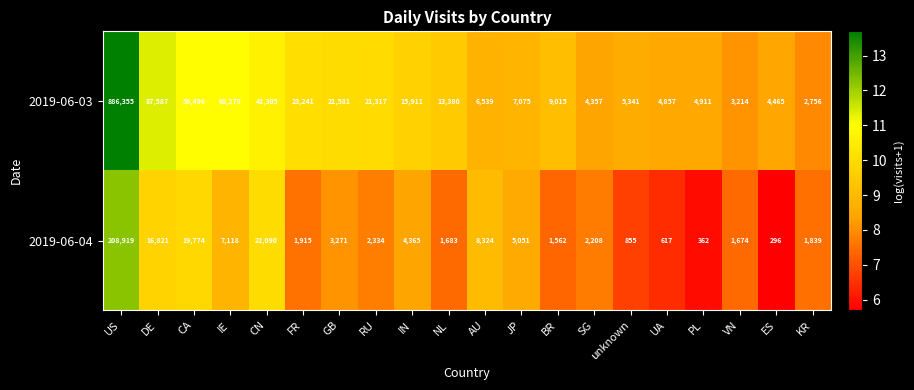

What is the sum of all 2019-06-03 values?

1281982